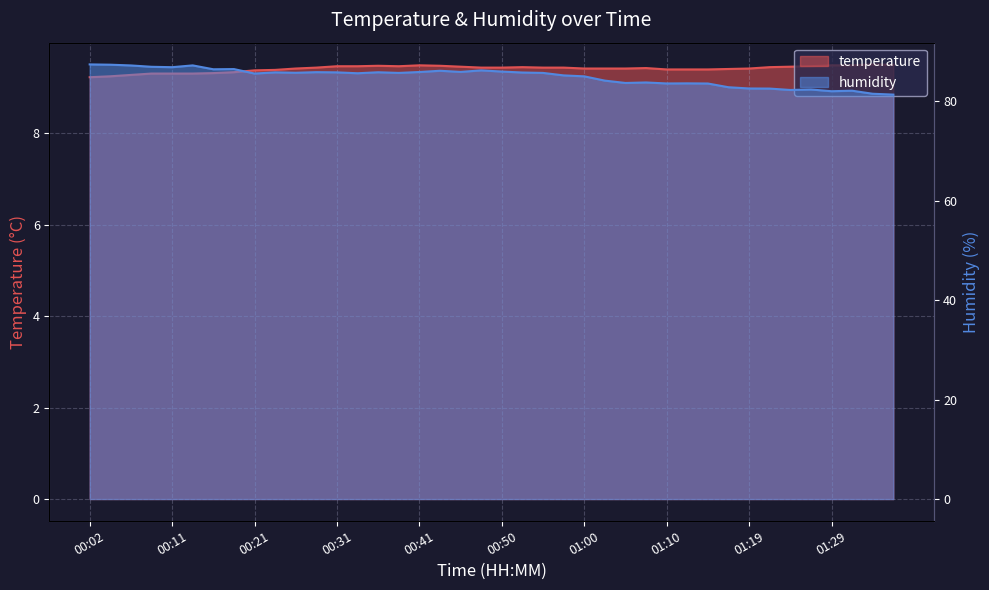

What is the difference between the humidity values at 01:36 and 00:04?

6.0